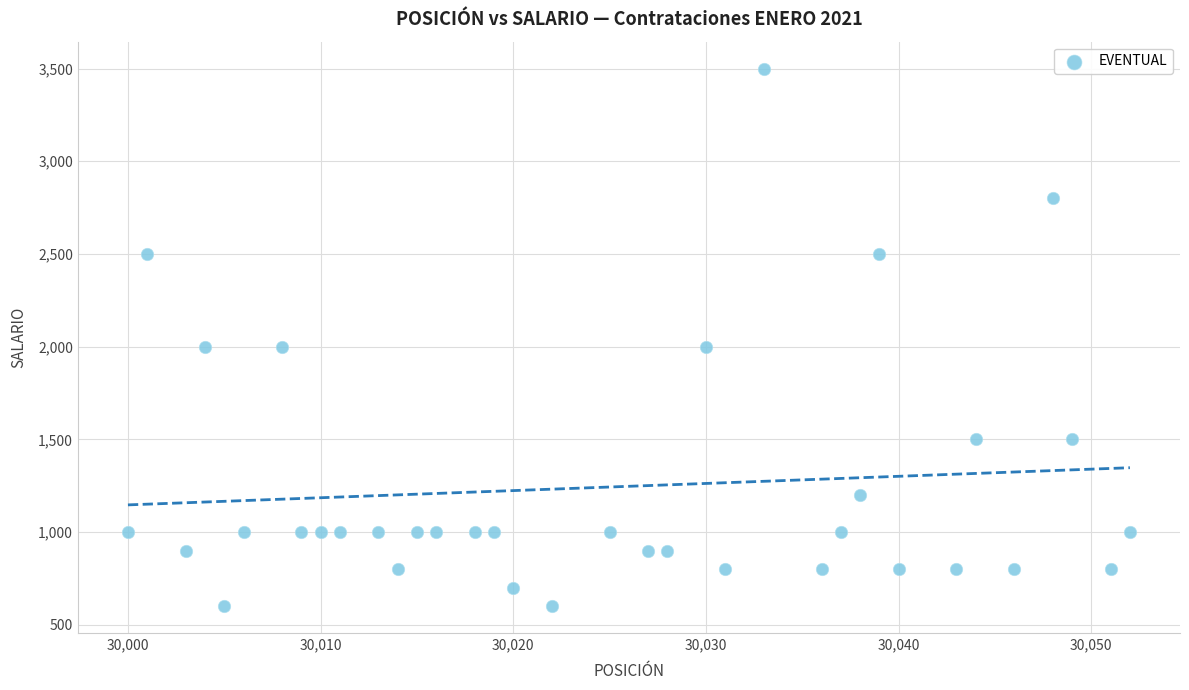

What is the range of Y values (max minus min)?

2900